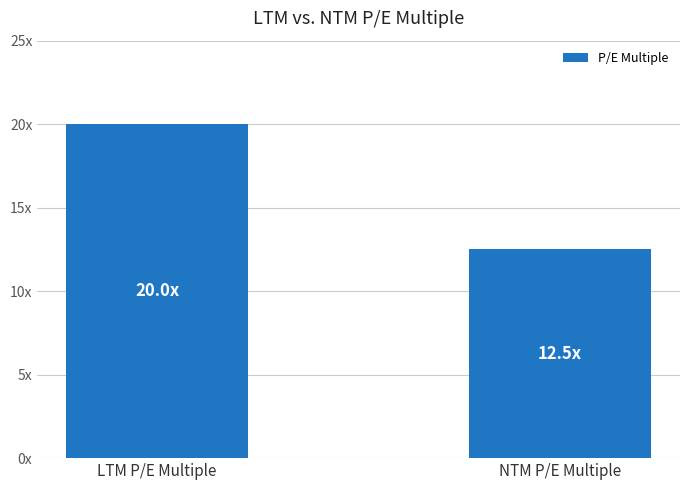

List the labels in order of value, largest first.

LTM P/E Multiple, NTM P/E Multiple